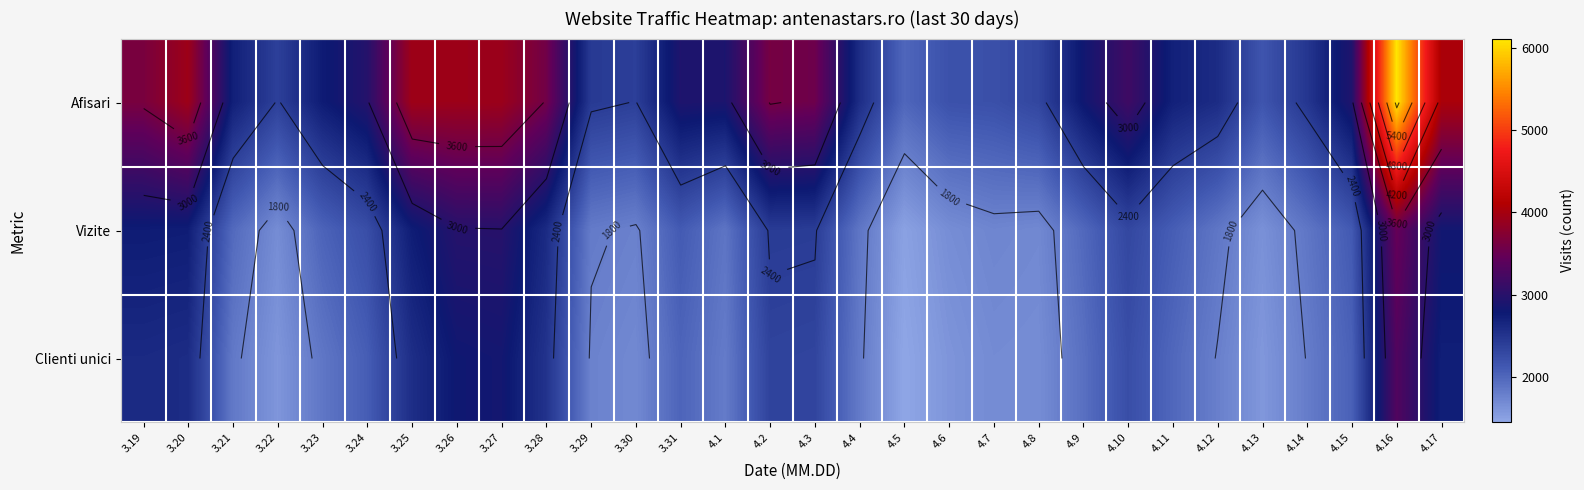

At which label does Afisari reach its minimum?

4.5